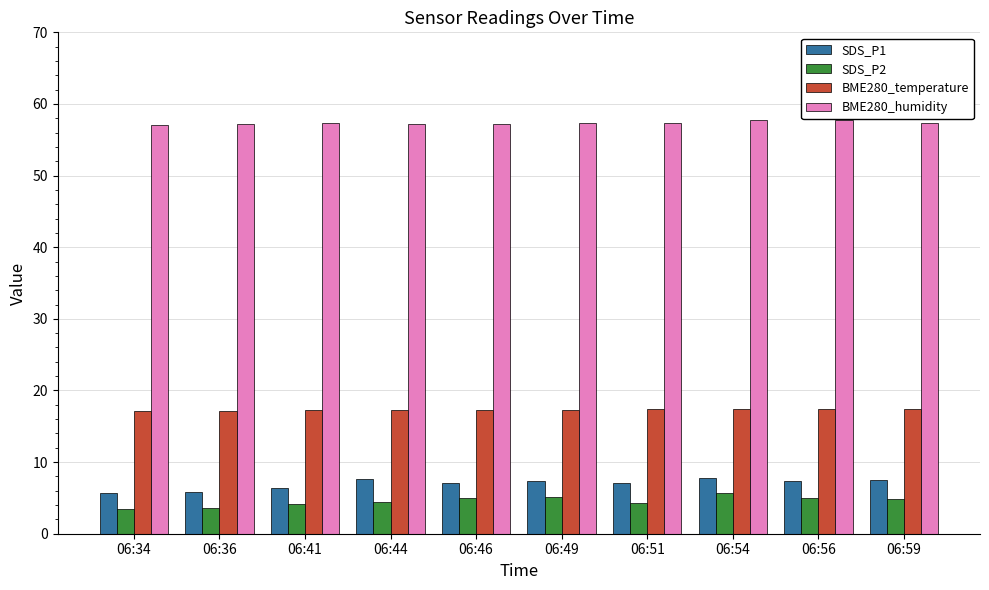

How many data points does each series have?

10